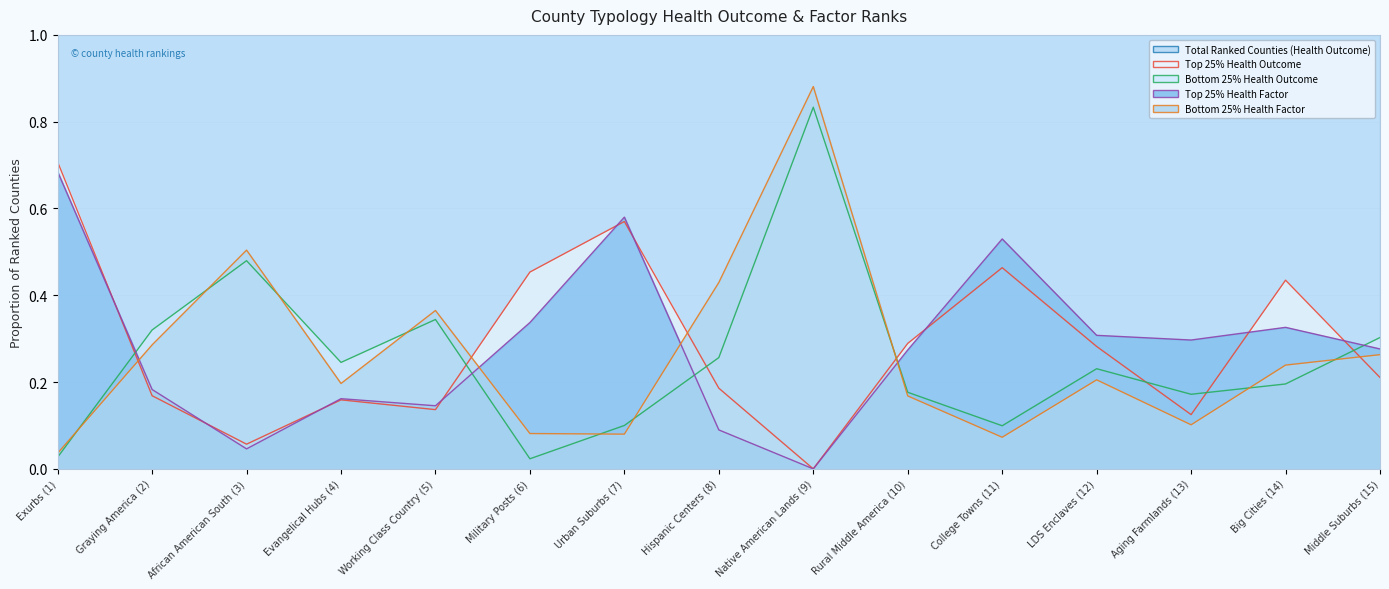

True or false: Total Ranked Counties (Health Outcome) and Bottom 25% Health Outcome cross at least once.

False